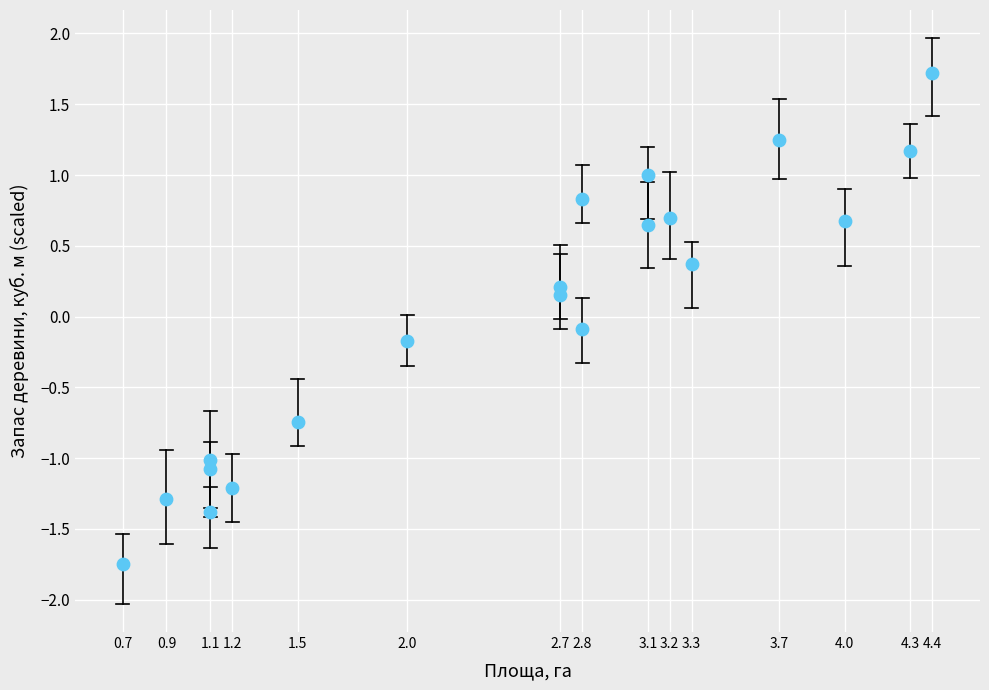

What is the range of X values (max minus min)?

3.7